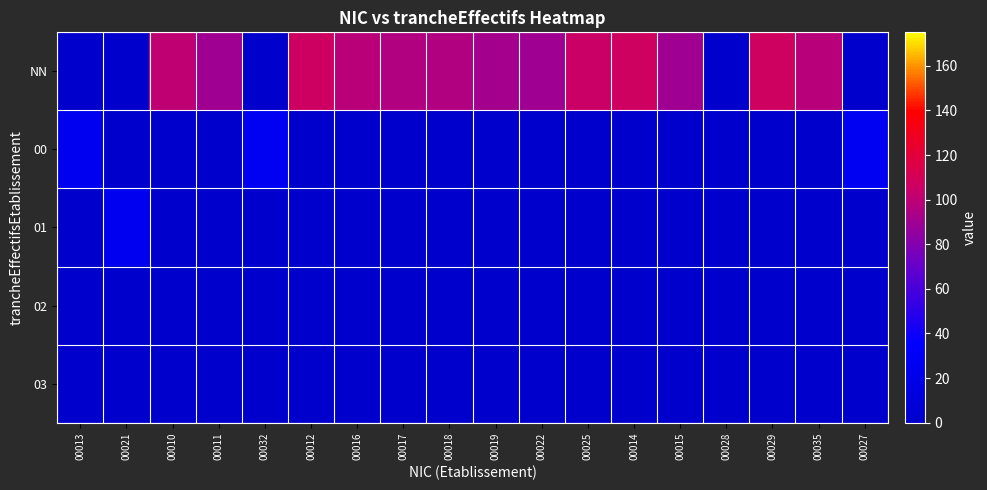

Between 00025 and 00013, which is larger?

00025